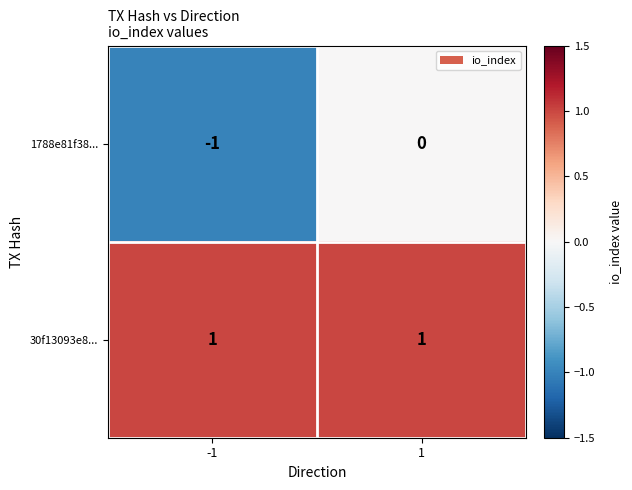

At how many categories does at least one series exceed 0?

2